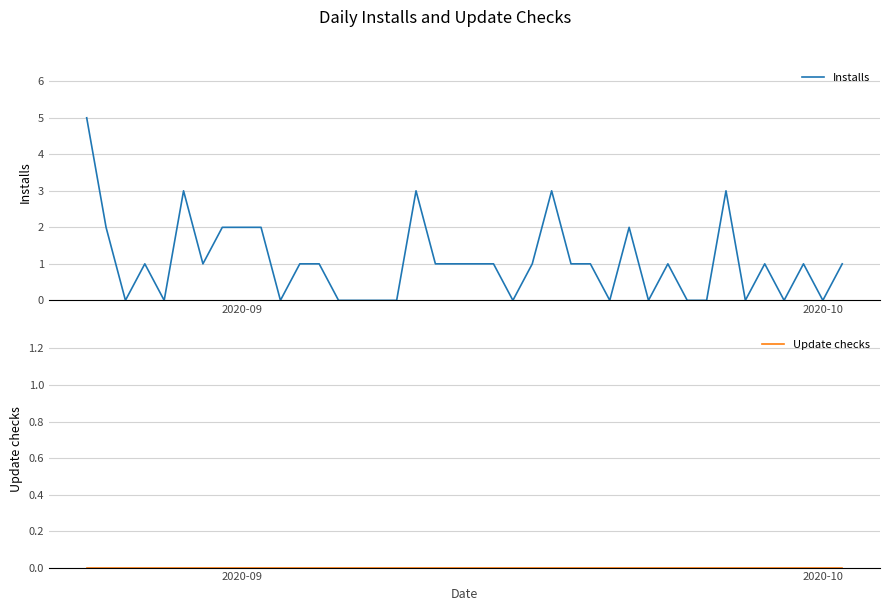

What is the highest value of the Installs series?

5